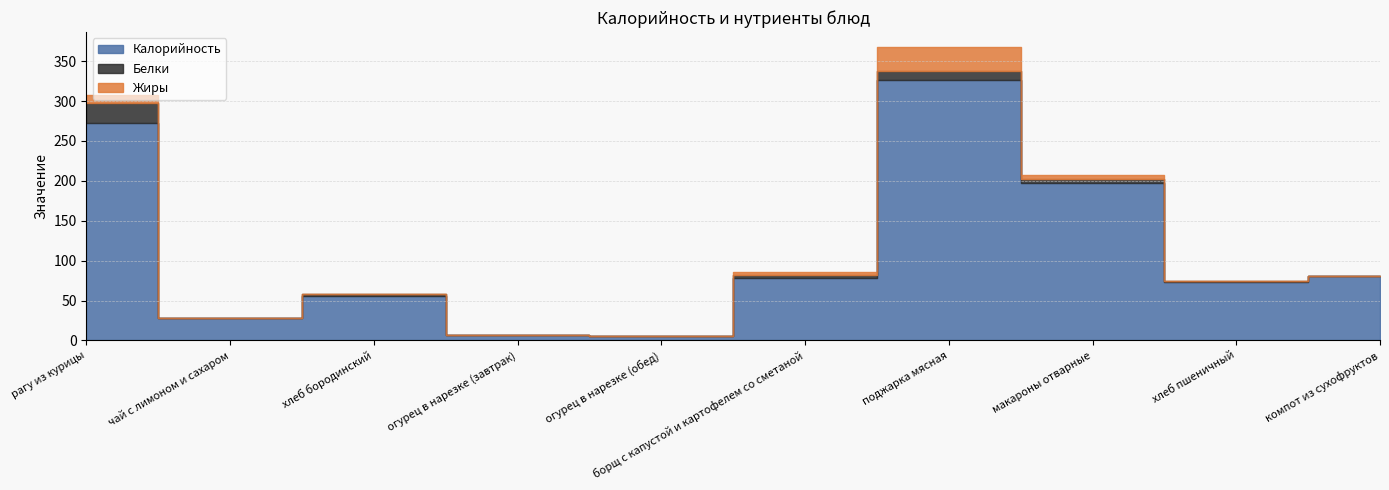

How many interior local valleys does the Калорийность series have?

3